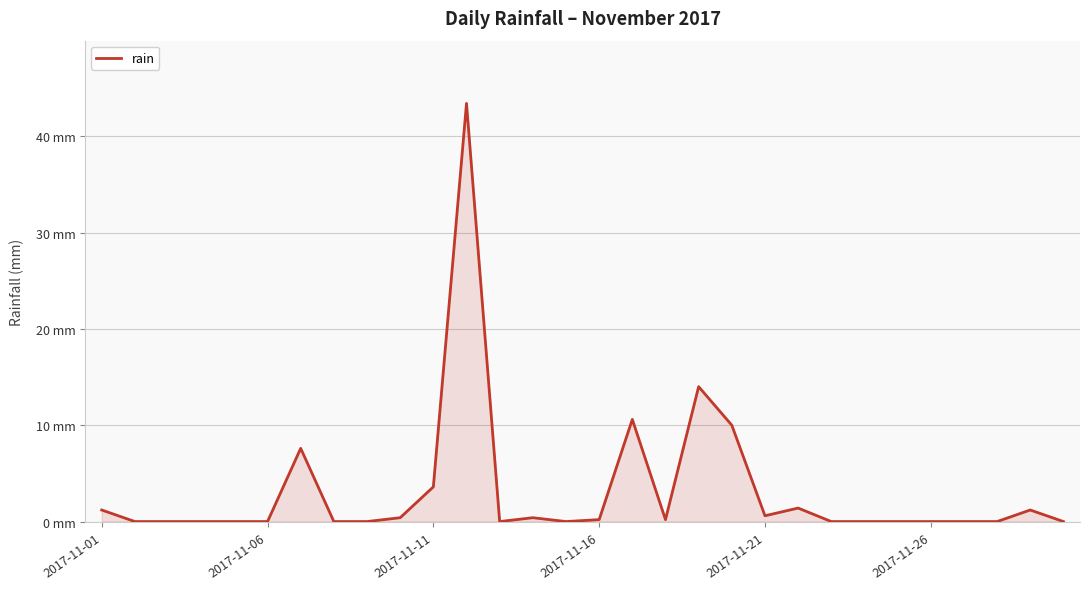

Is this an area chart (filled region under the line)?

Yes